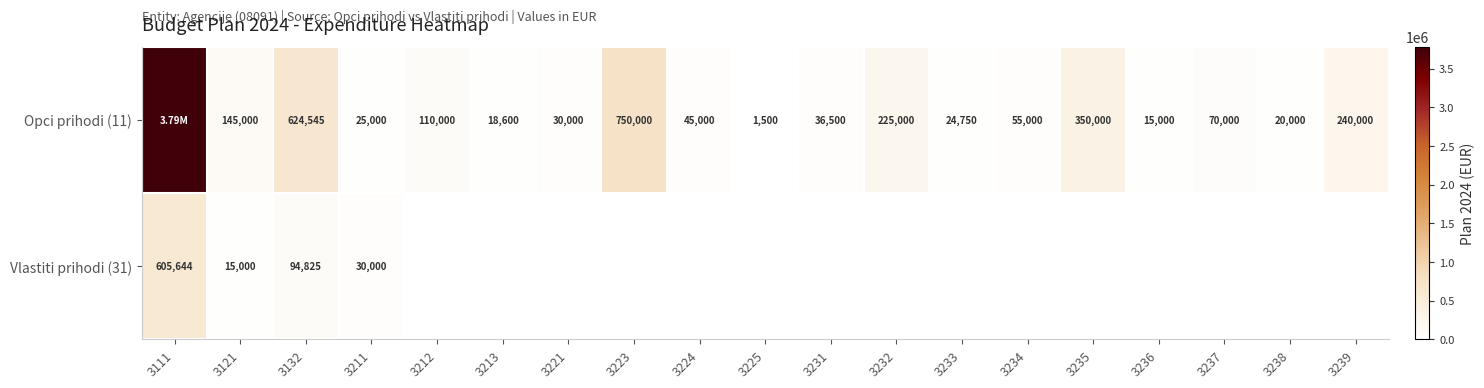

Is the value of Vlastiti prihodi (31) at 3211 greater than the value of Opci prihodi (11) at 3121?

No